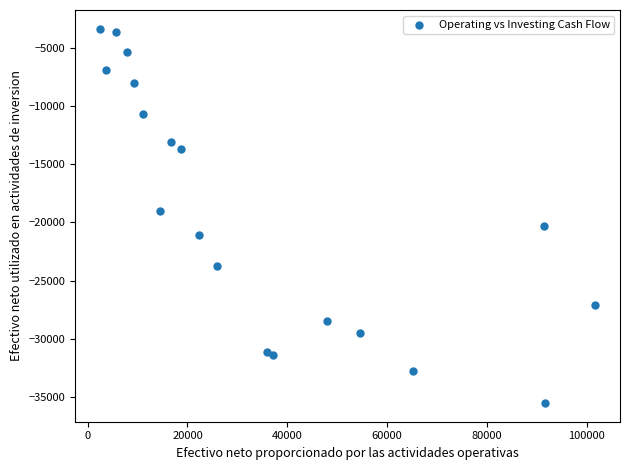

What Y value in the scatter plot is closest to -19440?

-19041